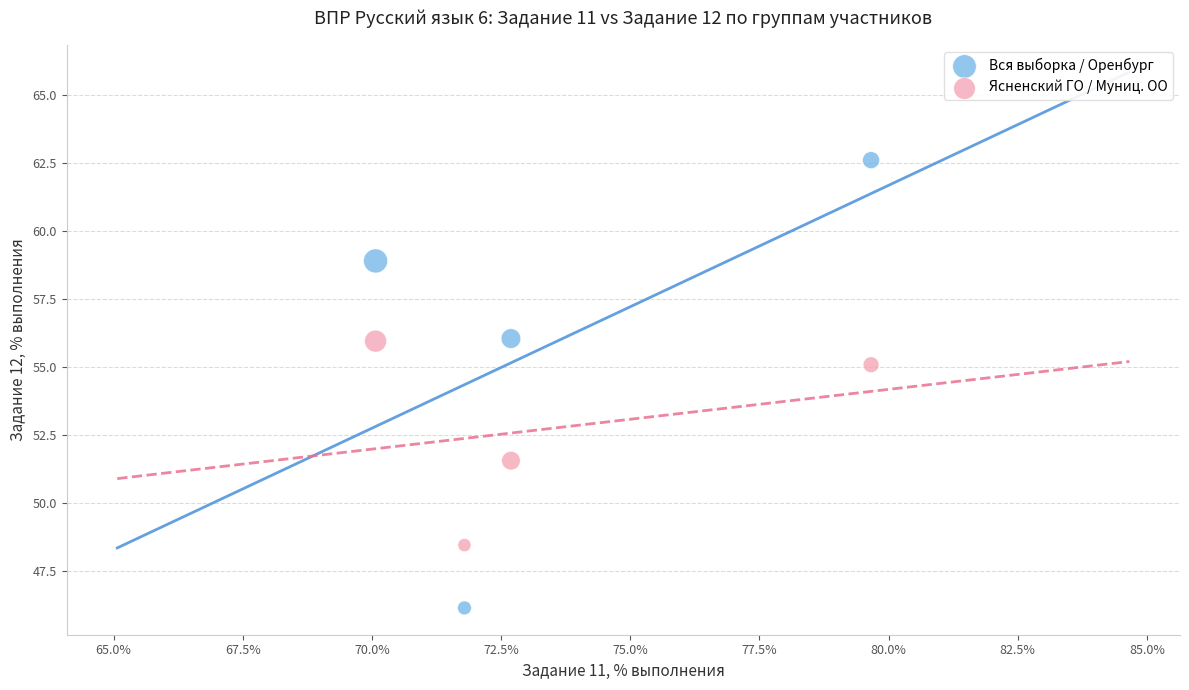

Which series reaches the maximum Y coordinate?

Вся выборка / Оренбург